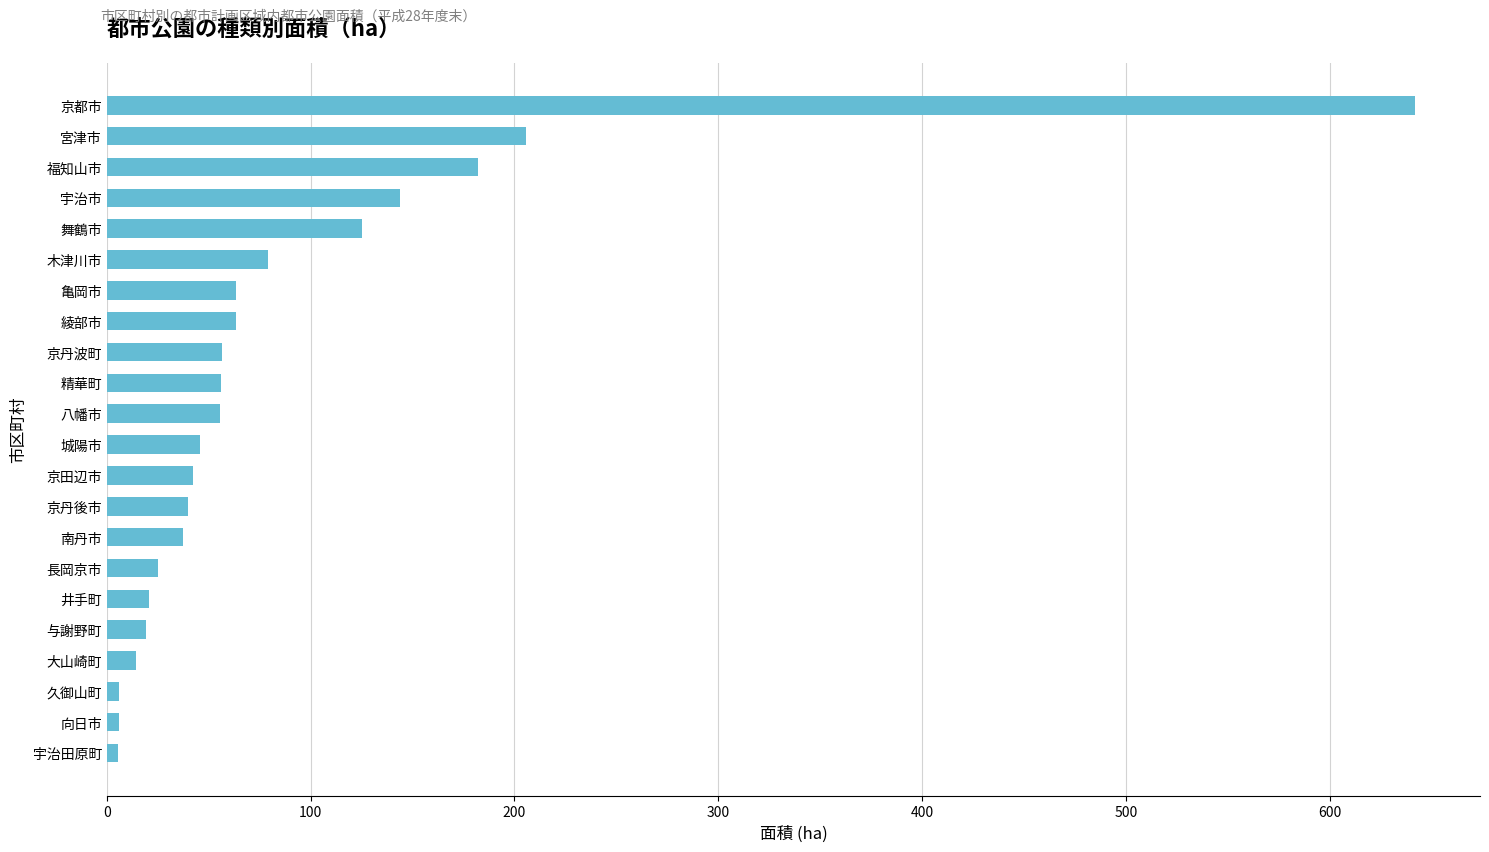

Approximately how many times larger is the value at 大山崎町 compared to 与謝野町?

0.8